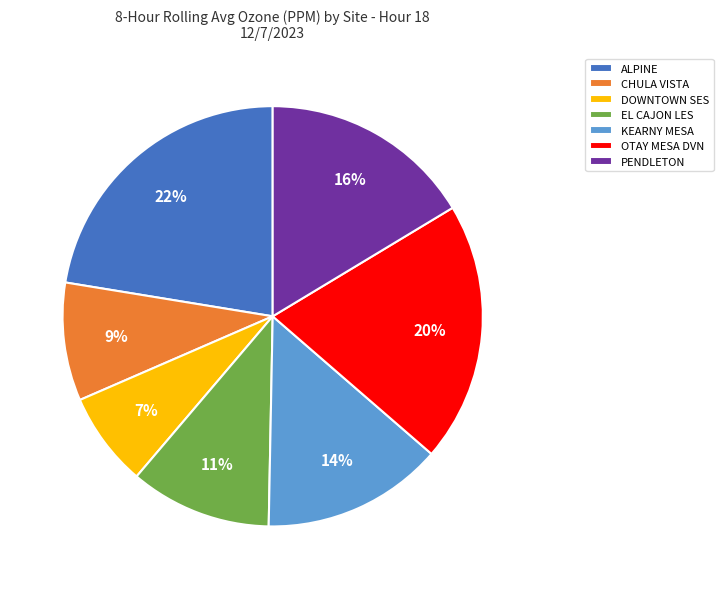

Does PENDLETON account for over 50% of the chart?

No